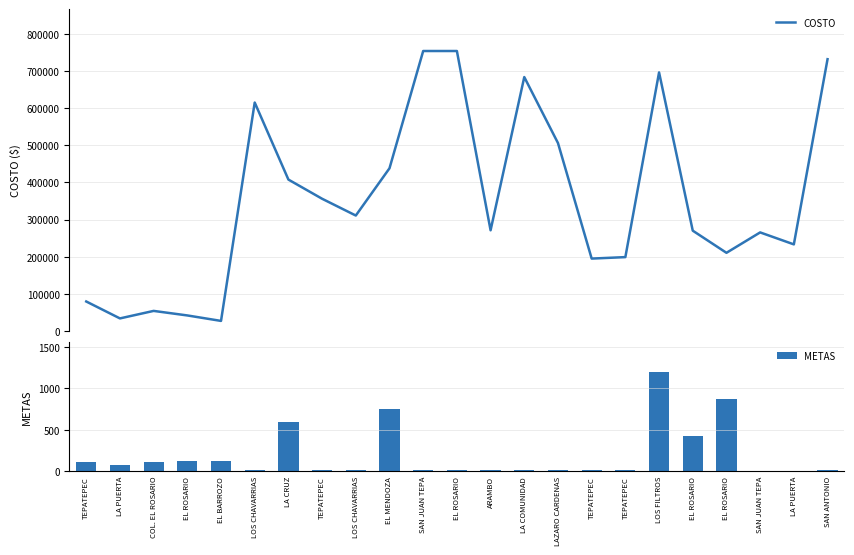

Between LOS CHAVARRIAS and EL ROSARIO, which series saw the biggest shift?

COSTO